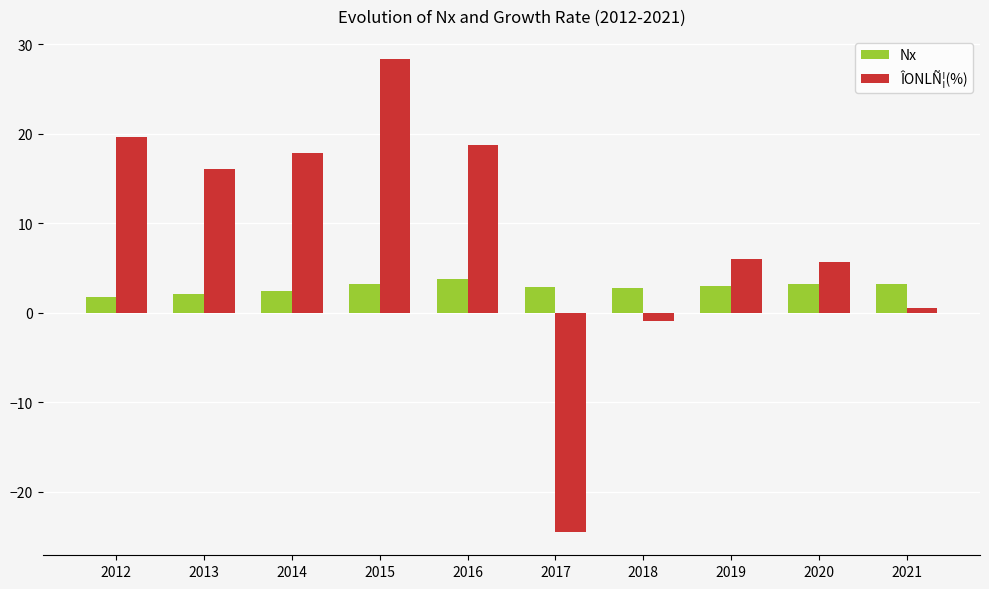

What is the highest value of the ÎONLÑ¦(%) series?

28.3